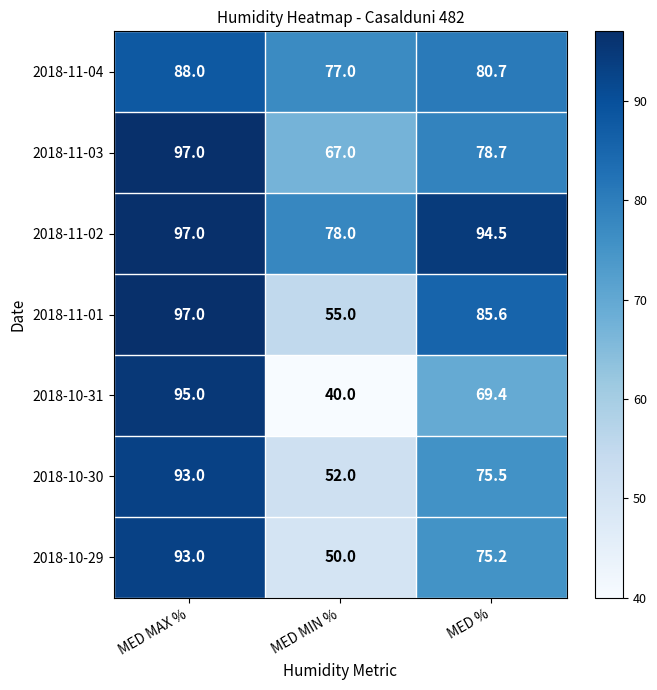

Which label corresponds to the largest value in the chart?

MED MAX %